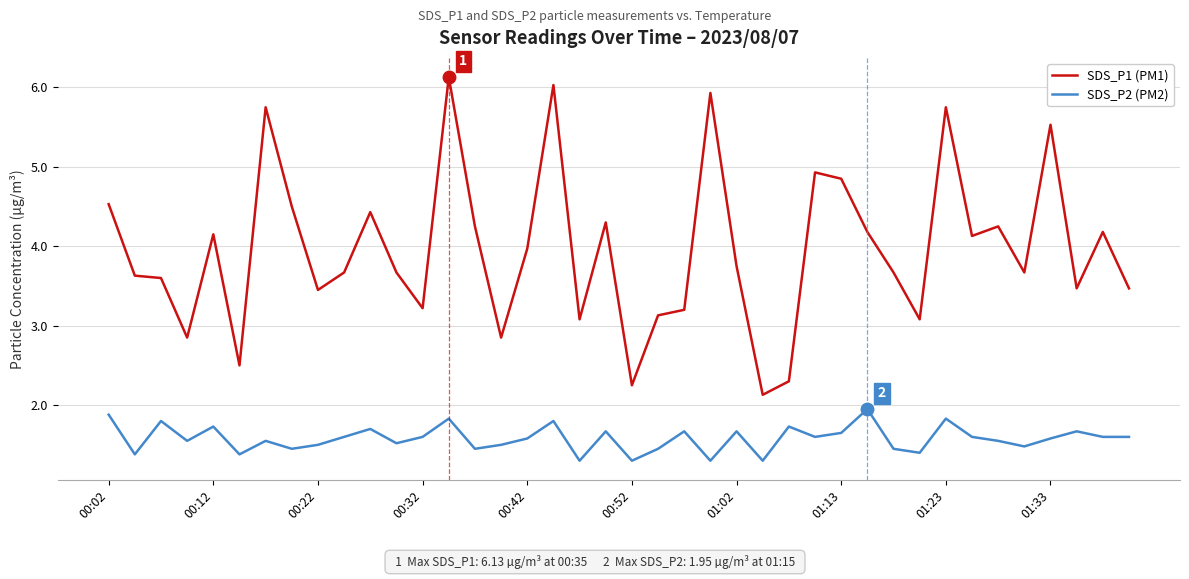

What is the highest value of the SDS_P1 (PM1) series?

6.1